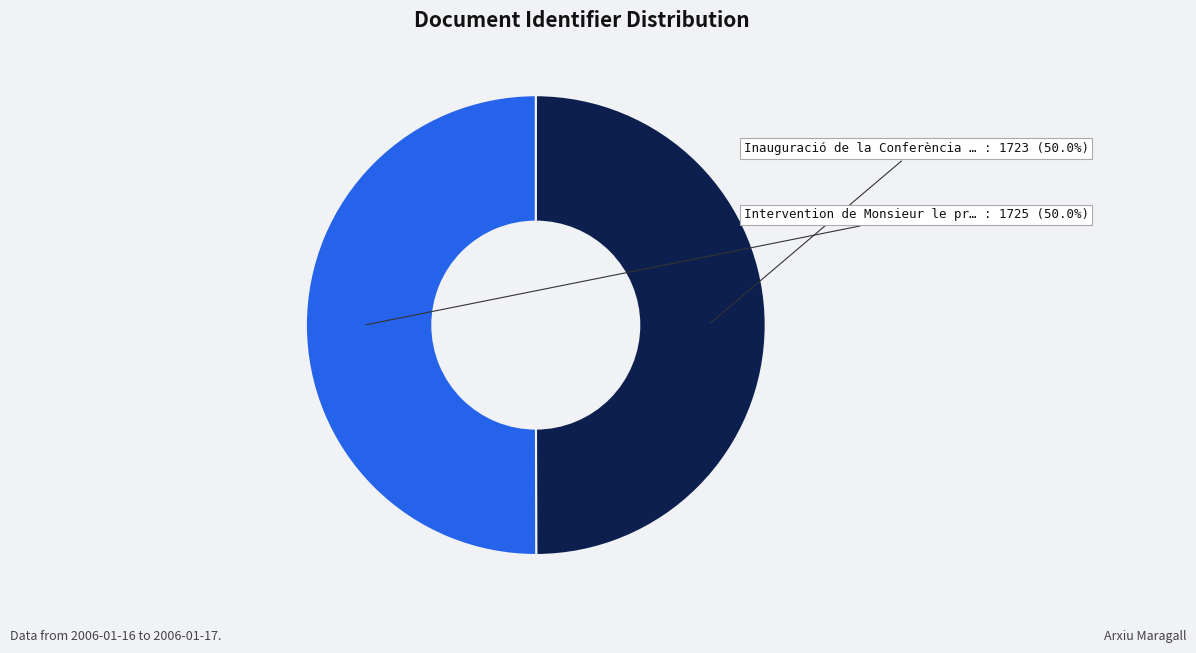

Rank the categories by value from lowest to highest.

Inauguració de la Conferència Plenària, Intervention de Monsieur le président